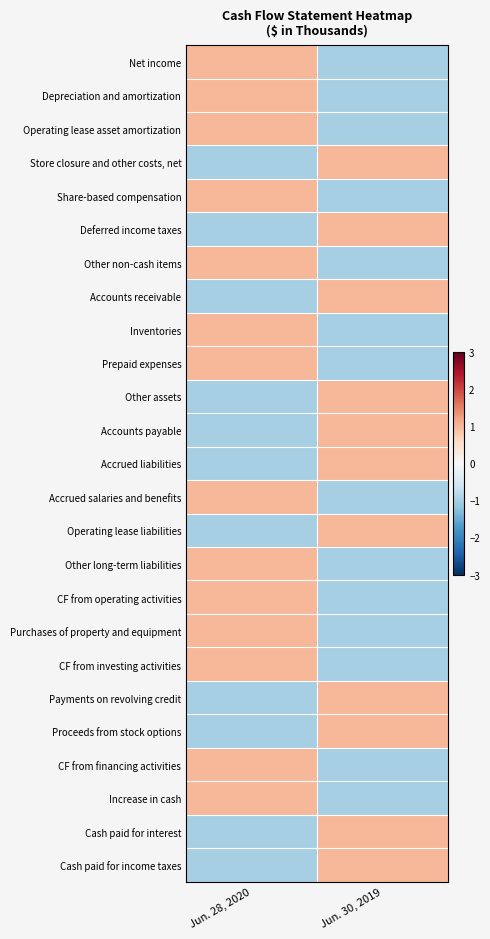

Reading left to right, list all the values displayed in this chart.

Net income: Jun. 28, 2020=1	Jun. 30, 2019=-1
Depreciation and amortization: Jun. 28, 2020=1	Jun. 30, 2019=-1
Operating lease asset amortization: Jun. 28, 2020=1	Jun. 30, 2019=-1
Store closure and other costs, net: Jun. 28, 2020=-1	Jun. 30, 2019=1
Share-based compensation: Jun. 28, 2020=1	Jun. 30, 2019=-1
Deferred income taxes: Jun. 28, 2020=-1	Jun. 30, 2019=1
Other non-cash items: Jun. 28, 2020=1	Jun. 30, 2019=-1
Accounts receivable: Jun. 28, 2020=-1	Jun. 30, 2019=1
Inventories: Jun. 28, 2020=1	Jun. 30, 2019=-1
Prepaid expenses: Jun. 28, 2020=1	Jun. 30, 2019=-1
Other assets: Jun. 28, 2020=-1	Jun. 30, 2019=1
Accounts payable: Jun. 28, 2020=-1	Jun. 30, 2019=1
Accrued liabilities: Jun. 28, 2020=-1	Jun. 30, 2019=1
Accrued salaries and benefits: Jun. 28, 2020=1	Jun. 30, 2019=-1
Operating lease liabilities: Jun. 28, 2020=-1	Jun. 30, 2019=1
Other long-term liabilities: Jun. 28, 2020=1	Jun. 30, 2019=-1
CF from operating activities: Jun. 28, 2020=1	Jun. 30, 2019=-1
Purchases of property and equipment: Jun. 28, 2020=1	Jun. 30, 2019=-1
CF from investing activities: Jun. 28, 2020=1	Jun. 30, 2019=-1
Payments on revolving credit: Jun. 28, 2020=-1	Jun. 30, 2019=1
Proceeds from stock options: Jun. 28, 2020=-1	Jun. 30, 2019=1
CF from financing activities: Jun. 28, 2020=1	Jun. 30, 2019=-1
Increase in cash: Jun. 28, 2020=1	Jun. 30, 2019=-1
Cash paid for interest: Jun. 28, 2020=-1	Jun. 30, 2019=1
Cash paid for income taxes: Jun. 28, 2020=-1	Jun. 30, 2019=1